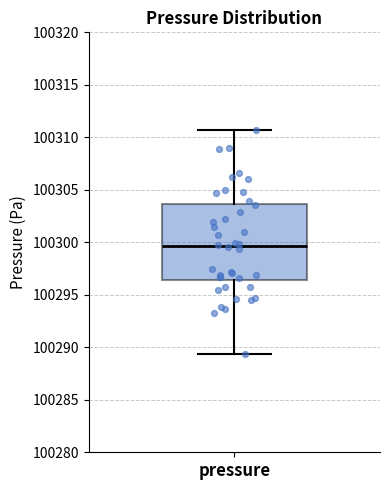

Read this box plot against the y-axis: the position of the median line, the range covered by the box, and the ends of both whiskers. The values are not printed on the chart, so give them approximately, as read against the axis.

median 100299.5, box 100296.5 to 100303.5, whiskers 100289.5 to 100310.5